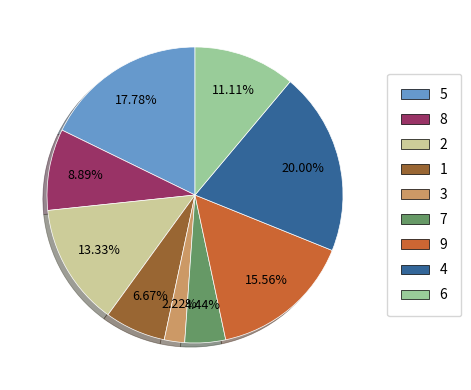

Which category has the smallest portion of the pie?

3